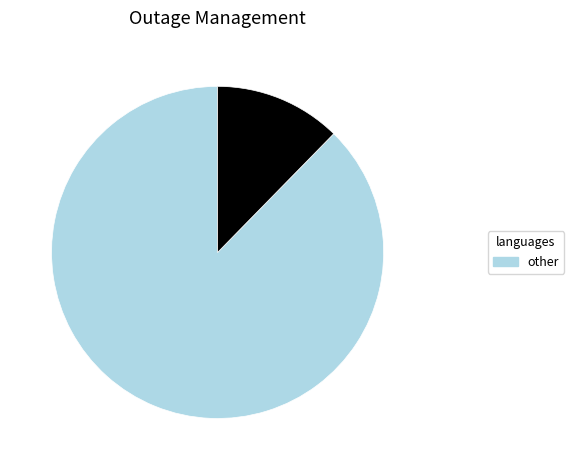

How many segments does this pie chart have?

2